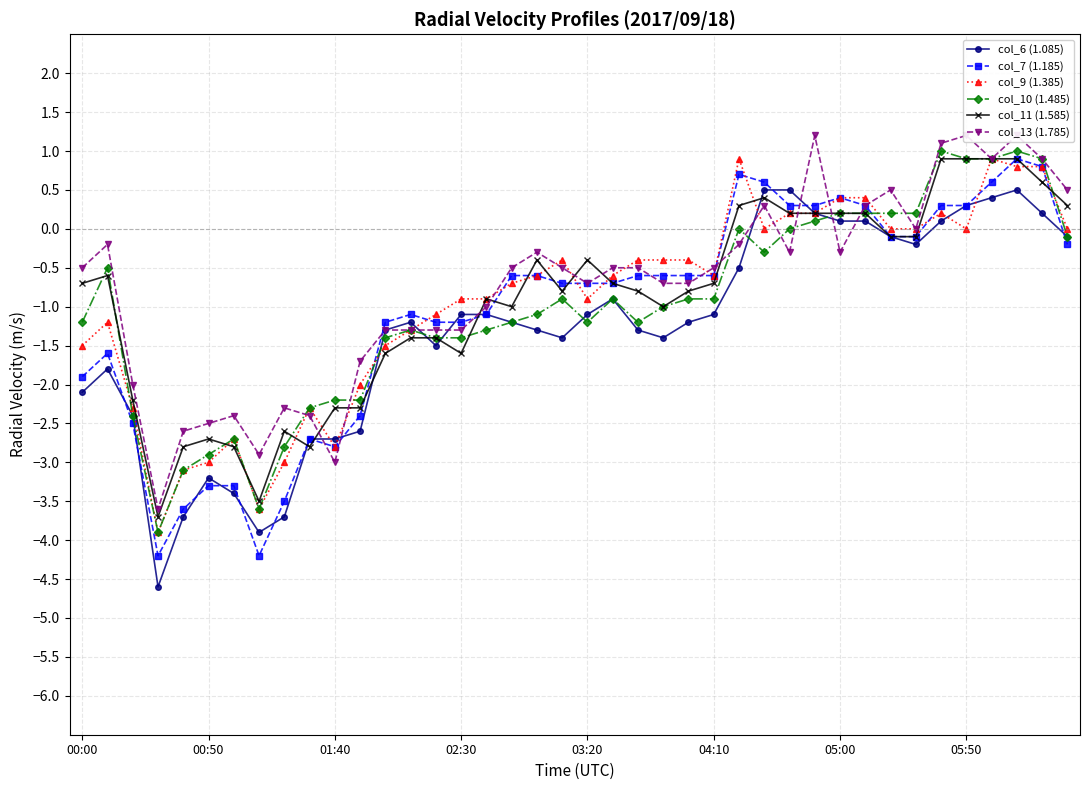

How many lines are shown in the chart?

6